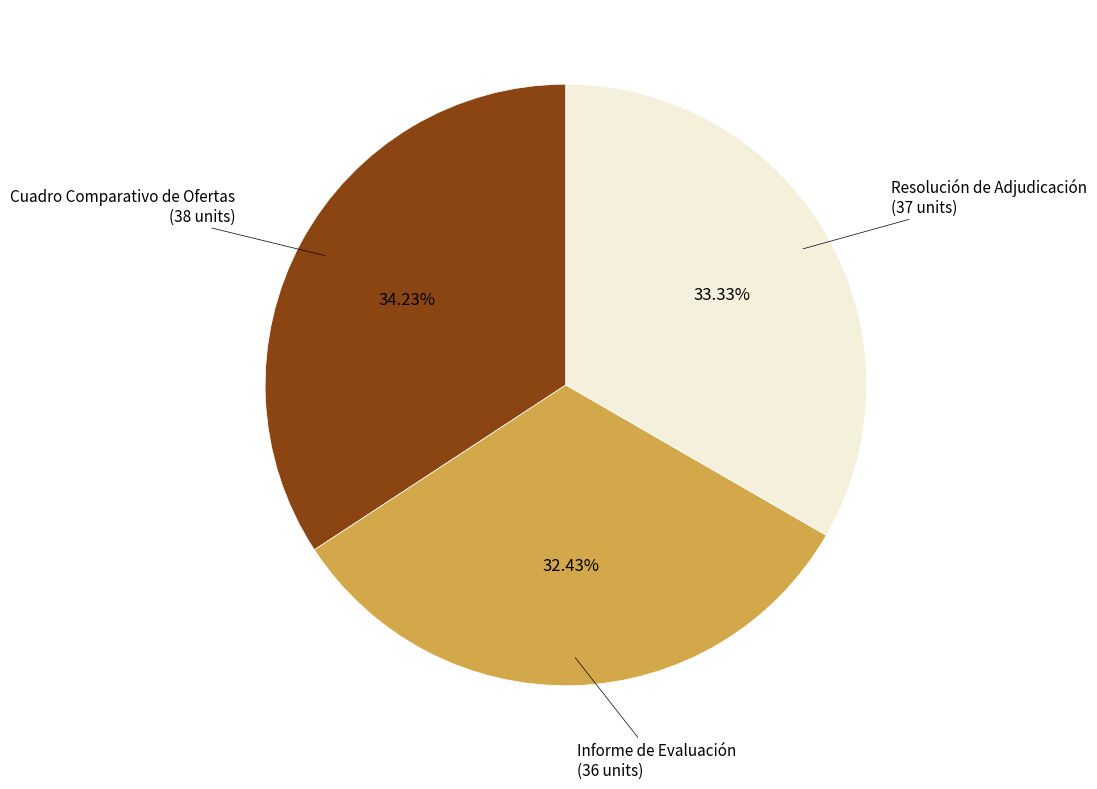

Is there any slice that represents more than half of the pie?

No